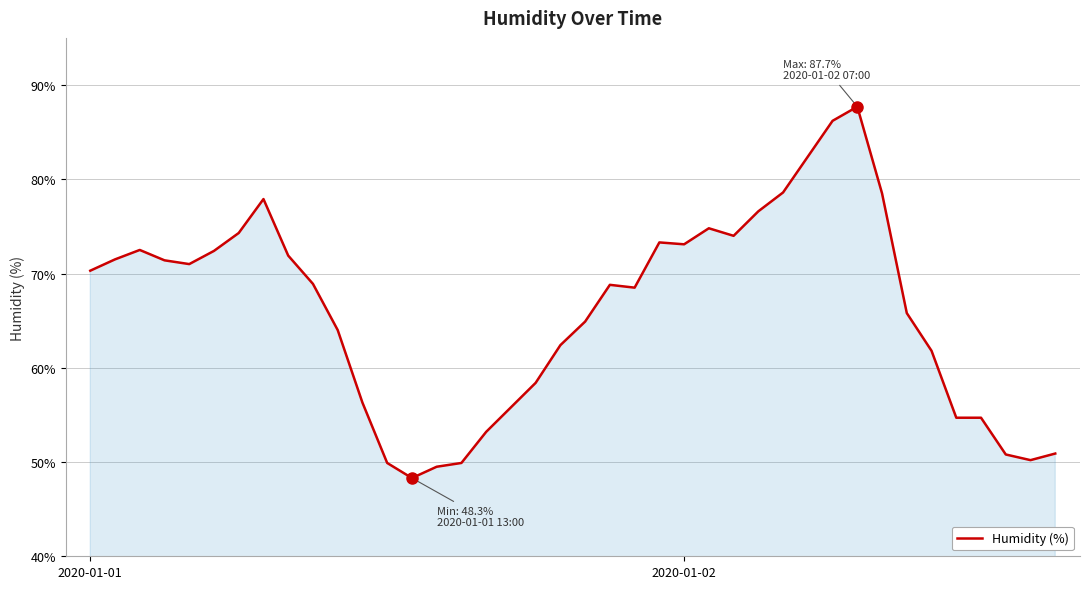

What is the greatest value displayed?

87.7